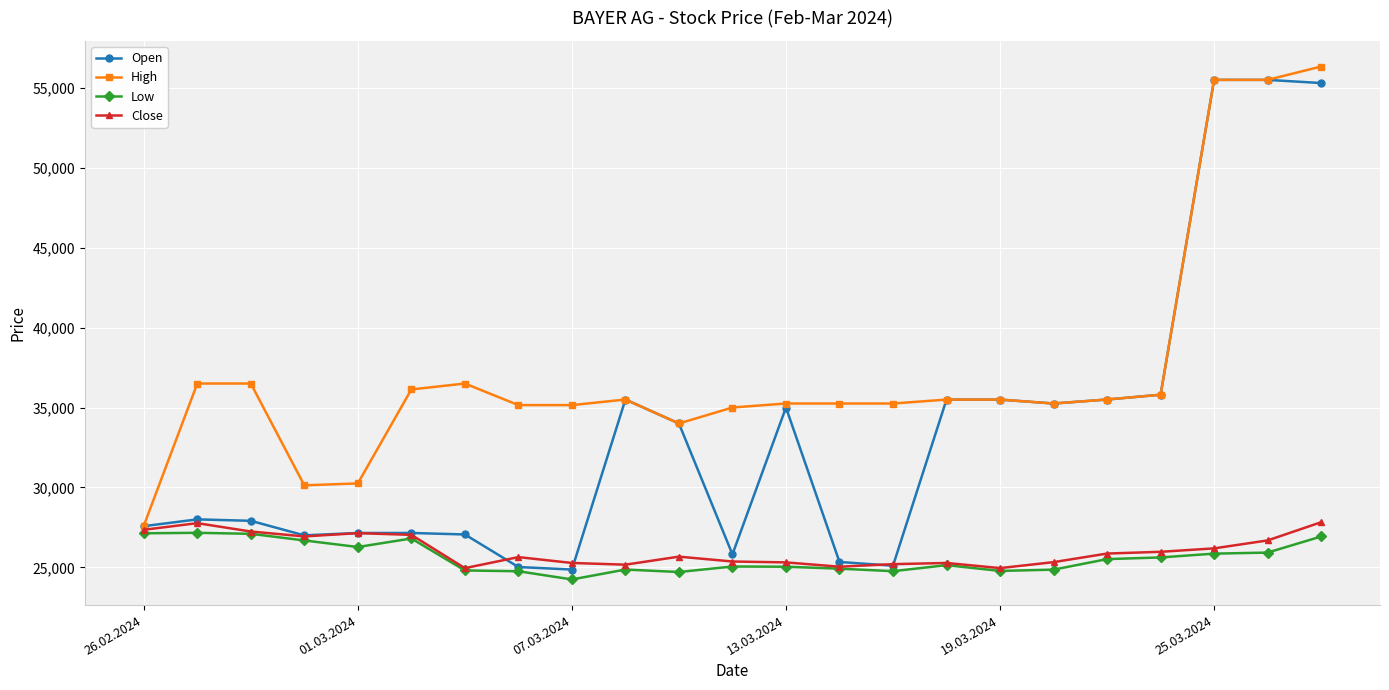

What is the value of the Open point at the 6th from the left?

27150